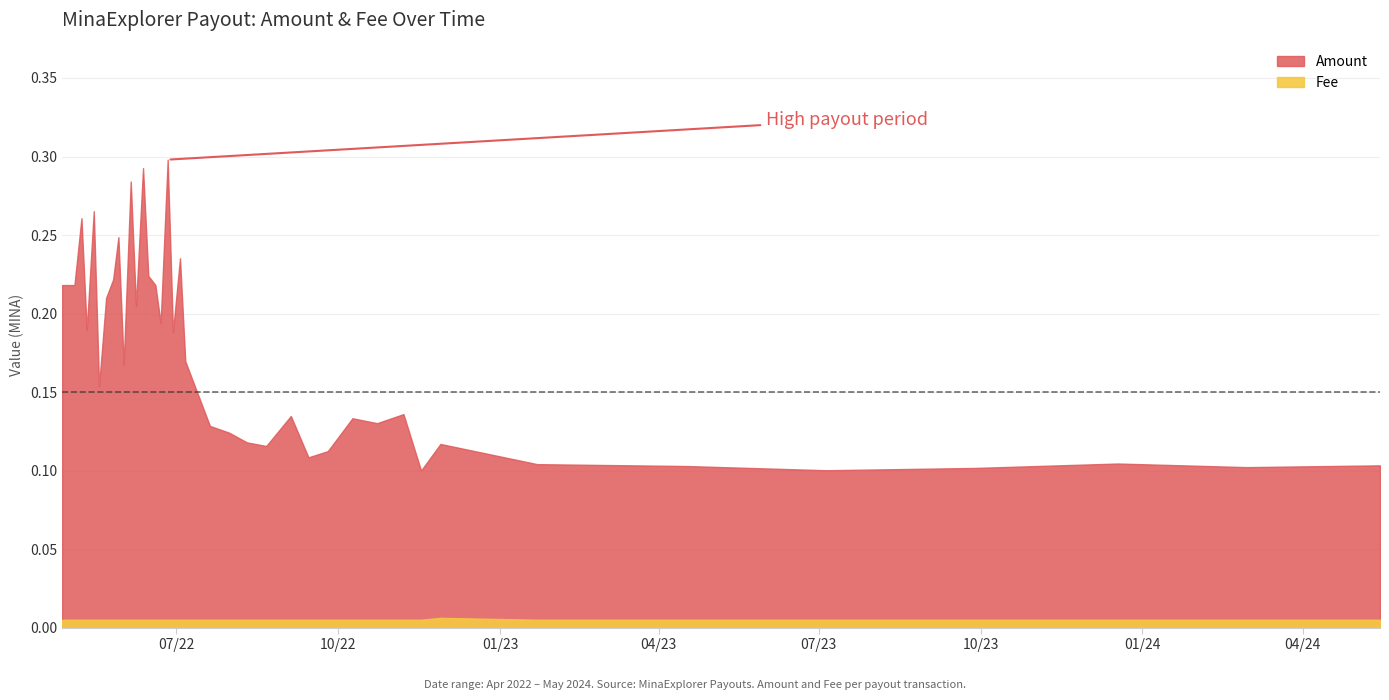

Between 2022-05-18 and 2023-04-17, which series saw the biggest shift?

Amount